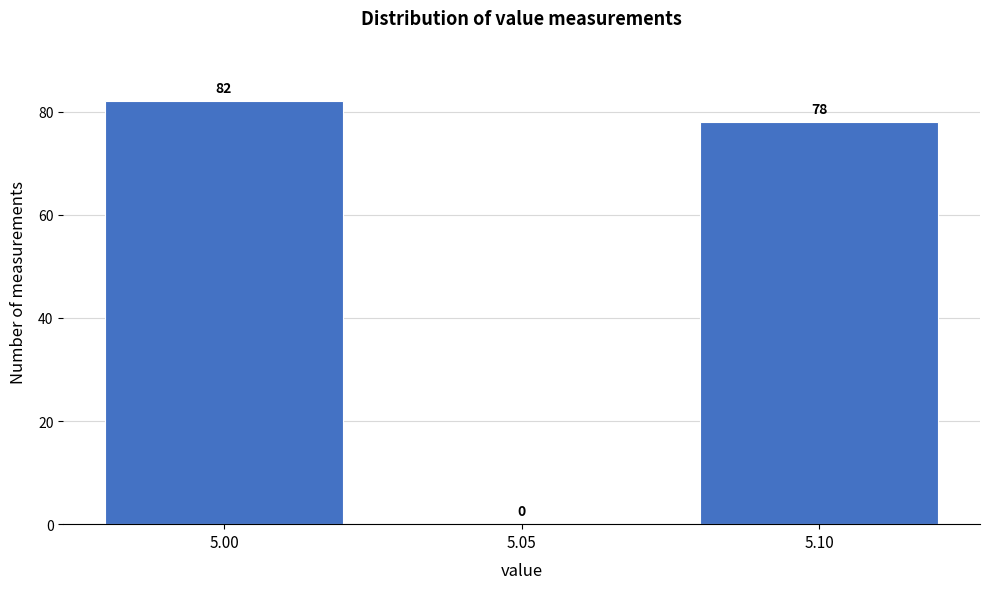

Reading left to right, transcribe this chart: for each bar, give the range it covers on the x-axis and its height.

4.975 to 5.025: 82
5.025 to 5.075: 0
5.075 to 5.125: 78